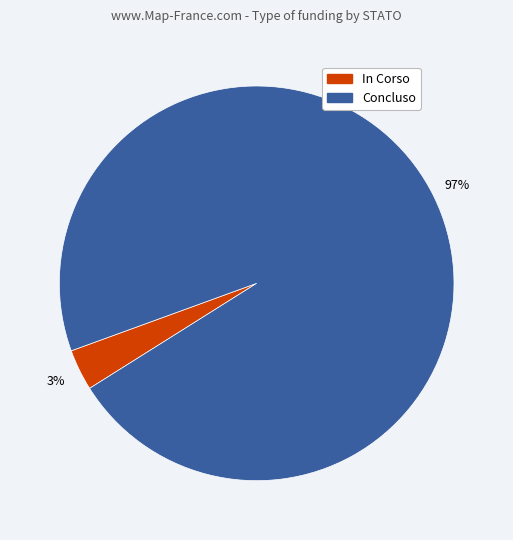

To the nearest percent, what is the average slice percentage?

50%